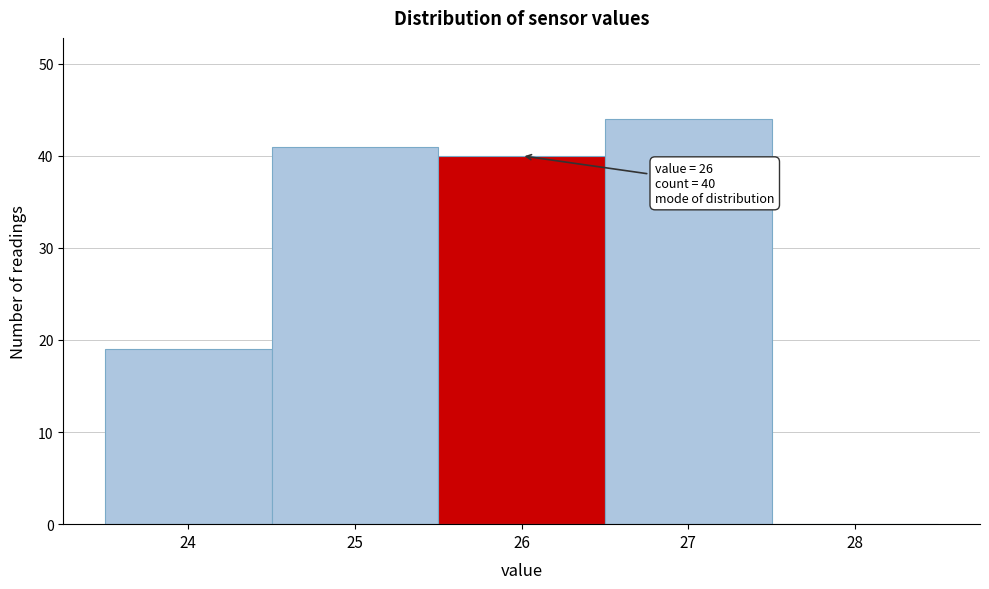

Over which range of the x-axis is the bar tallest?

26.5 to 27.5